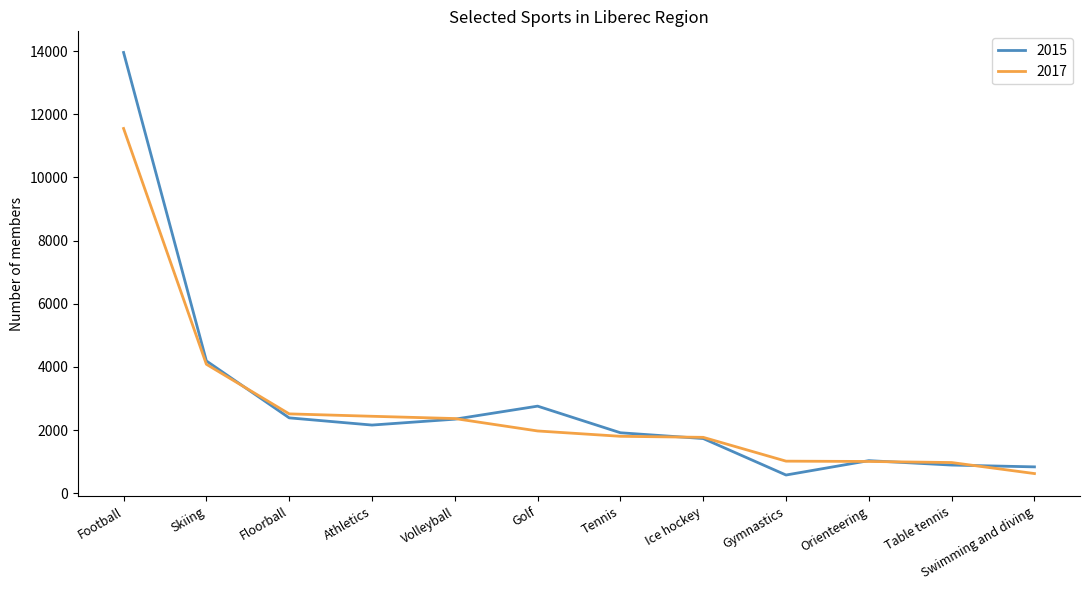

Where is 2015 nearest to the value 7265?

Skiing